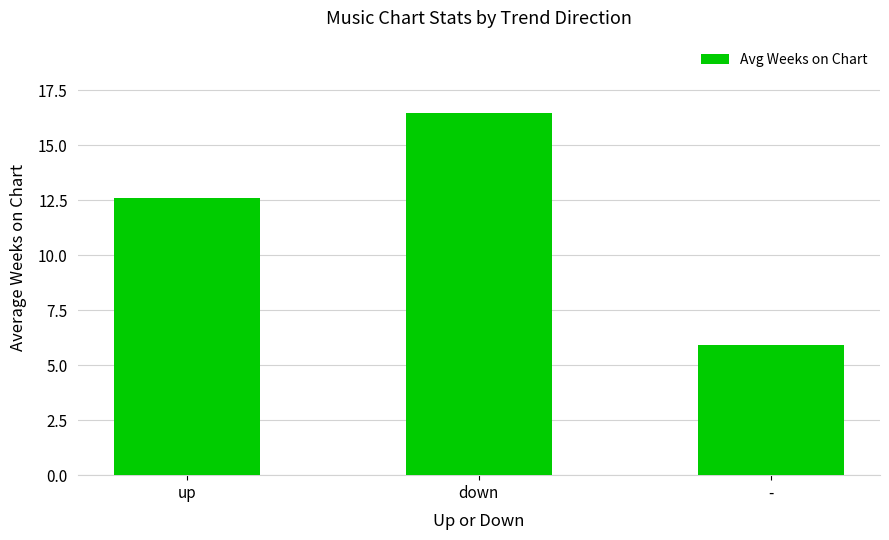

The chart shows a value of 12.6 at up. True or false?

True